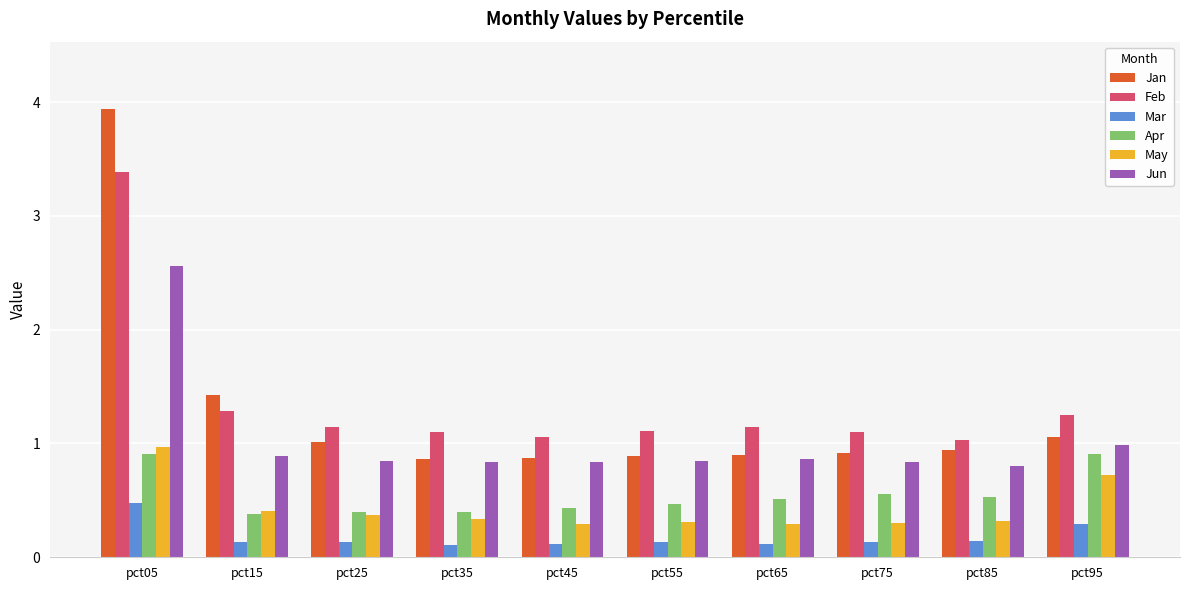

How many categories are shown in the chart?

10